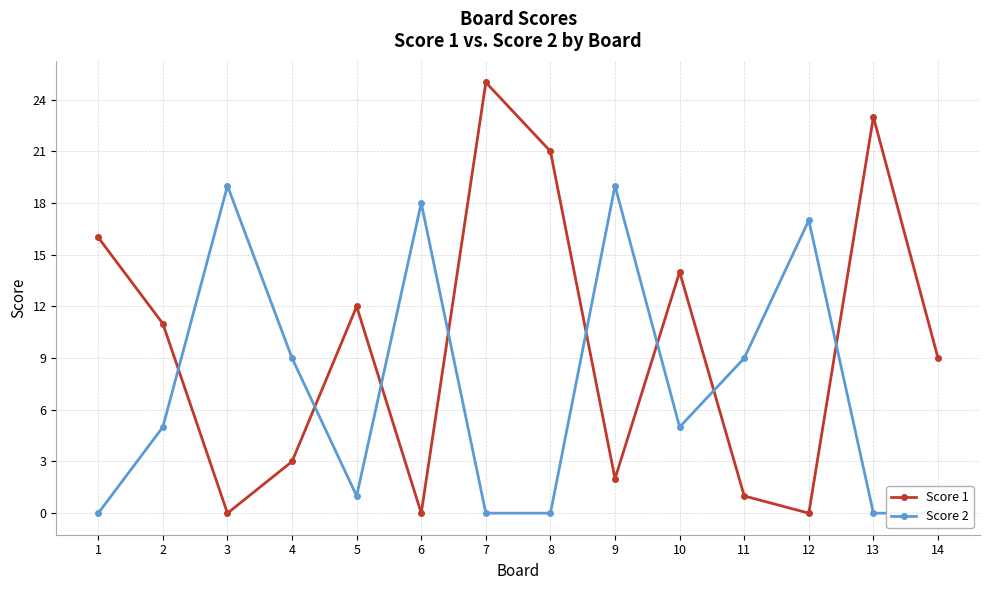

Does the chart have visible grid lines?

Yes